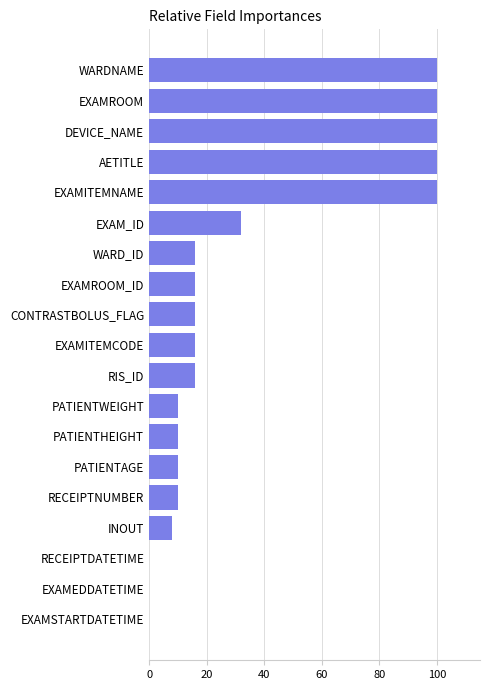

Where is the data nearest to the value 50?

EXAM_ID